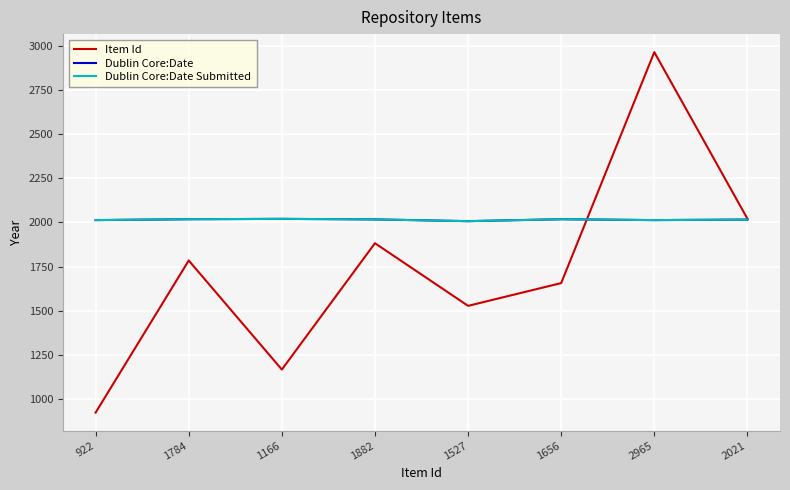

Is this an area chart (filled region under the line)?

No